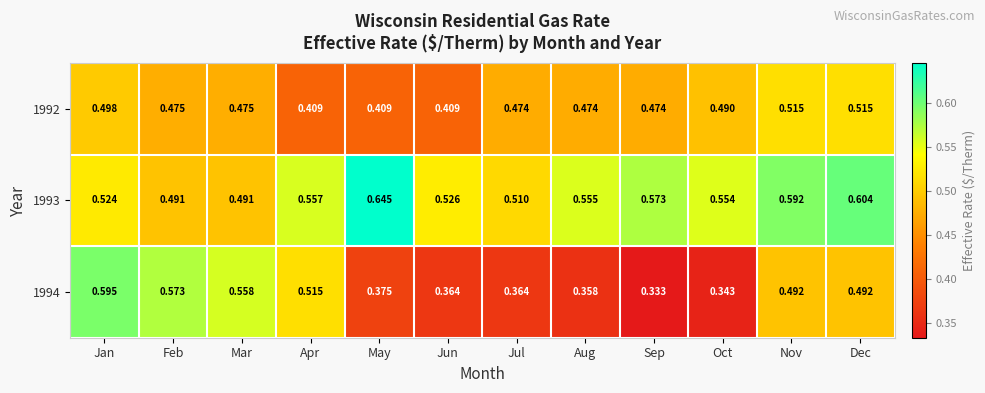

At which category does the chart reach its peak across all series?

May